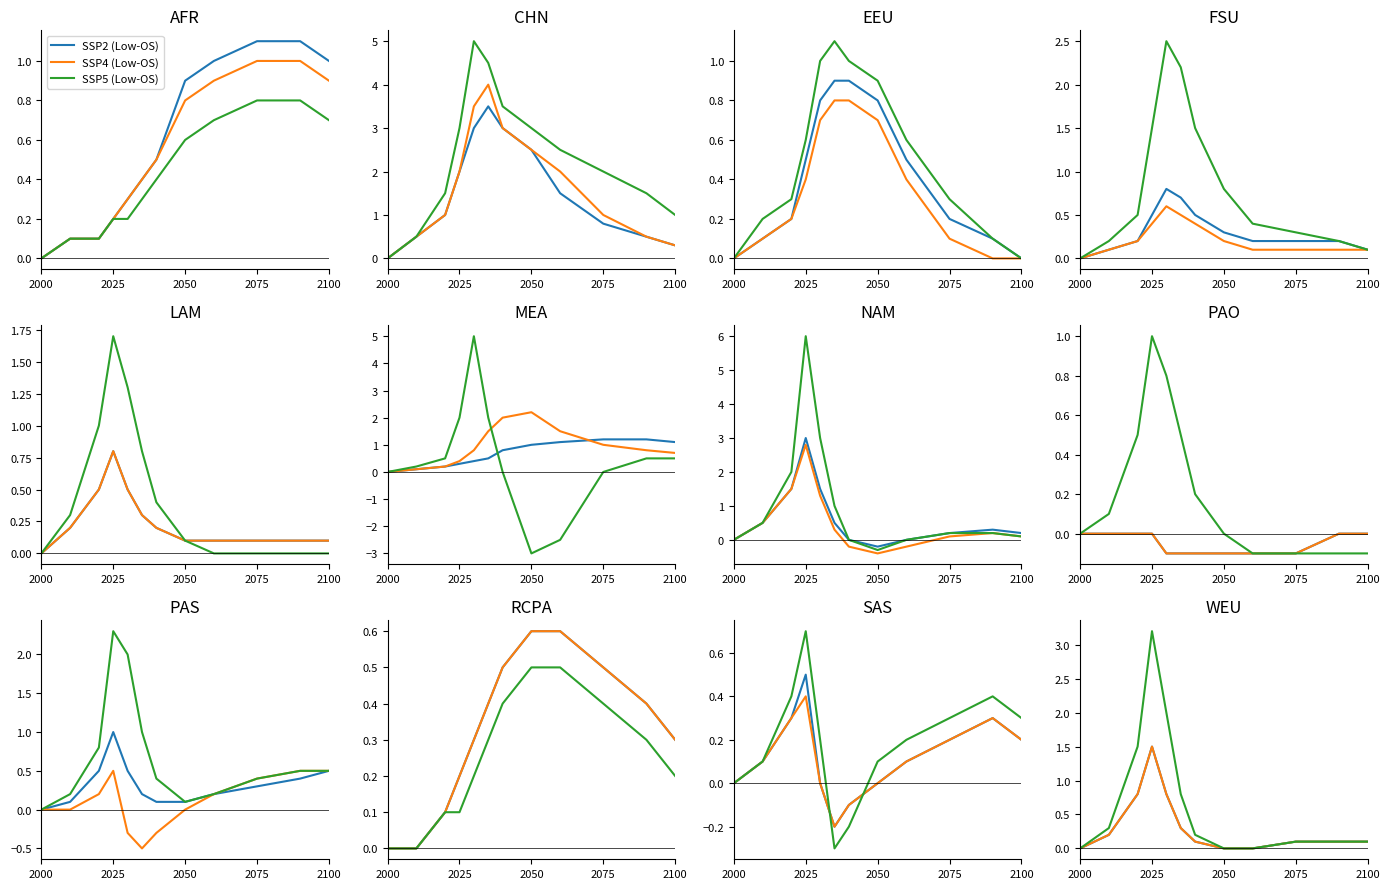

At how many categories does at least one series exceed 1?

3